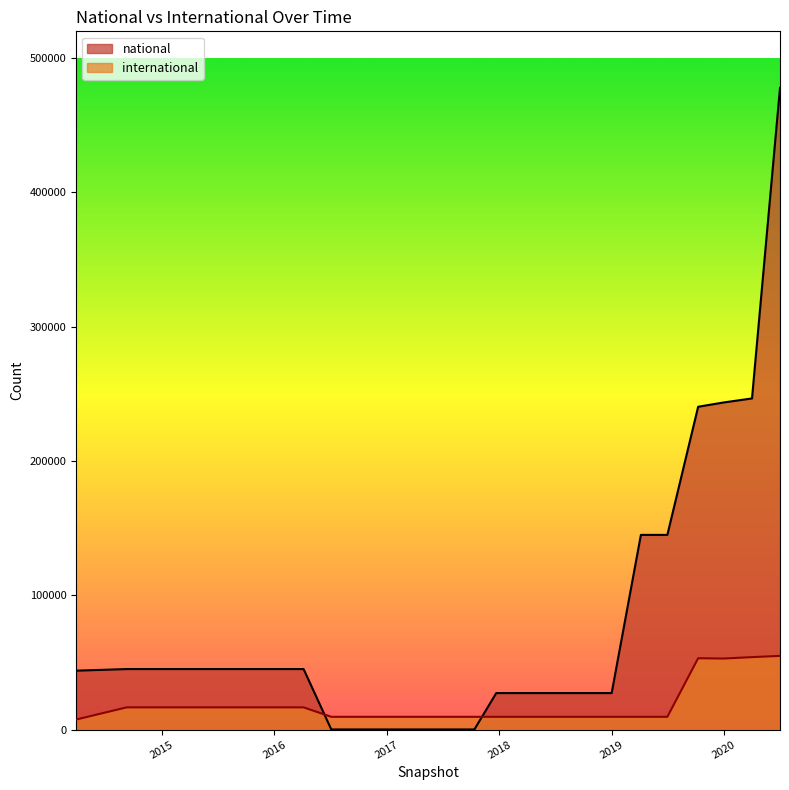

How many lines are shown in the chart?

2